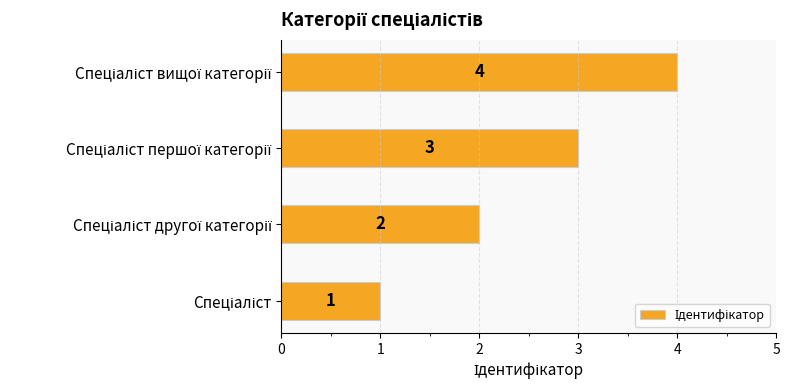

What is the greatest value displayed?

4